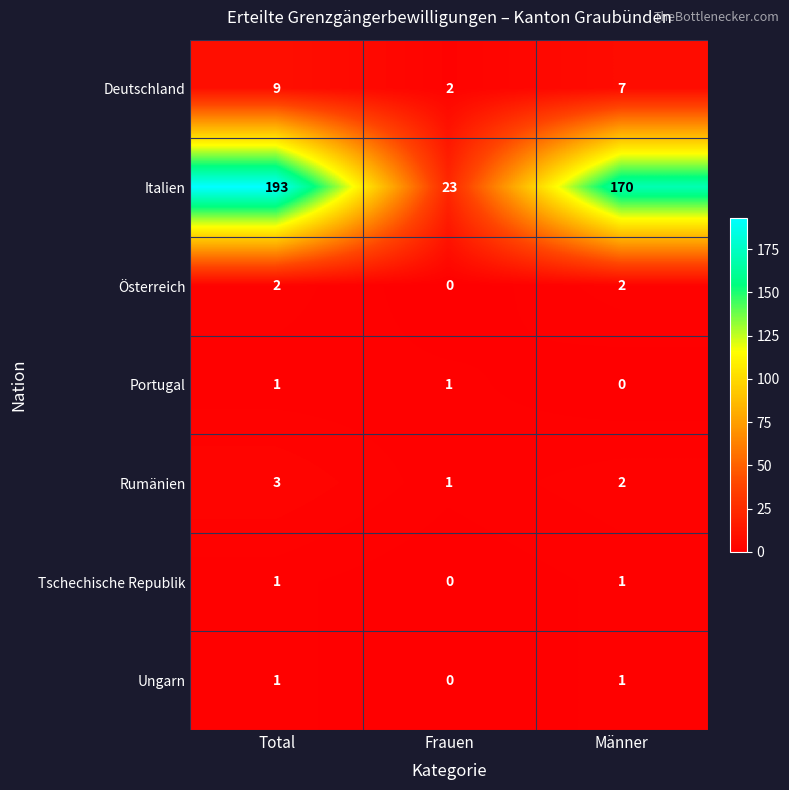

What is the total value across all series at Männer?

183